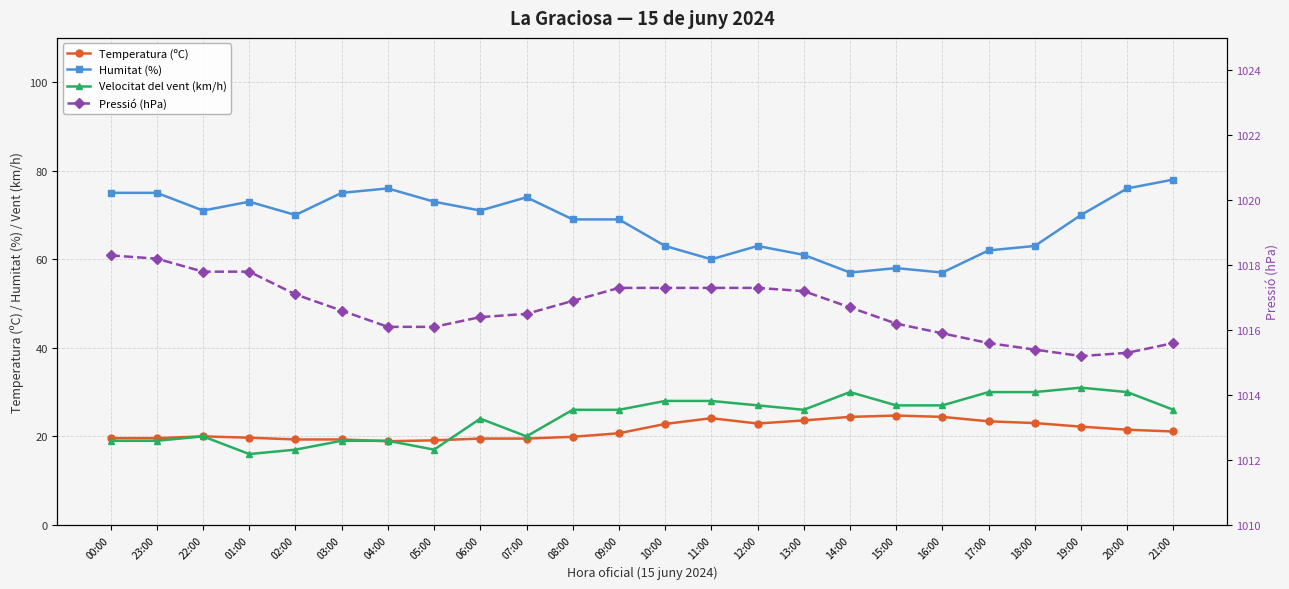

How many data points in Velocitat del vent (km/h) are less than 26?

10